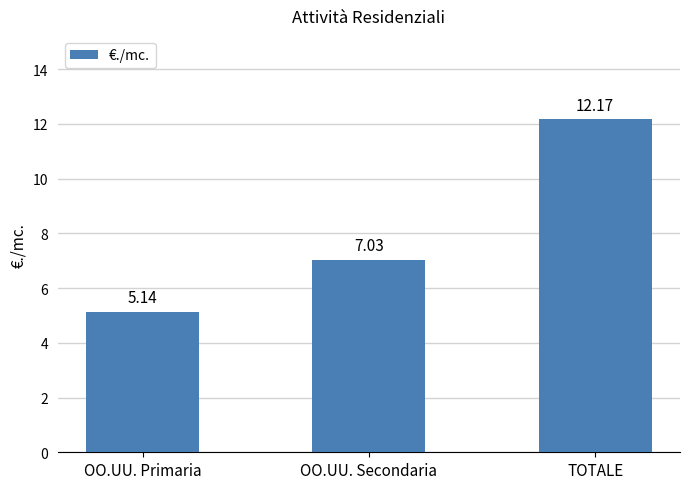

Is it true that the value at OO.UU. Secondaria is 11.7?

False